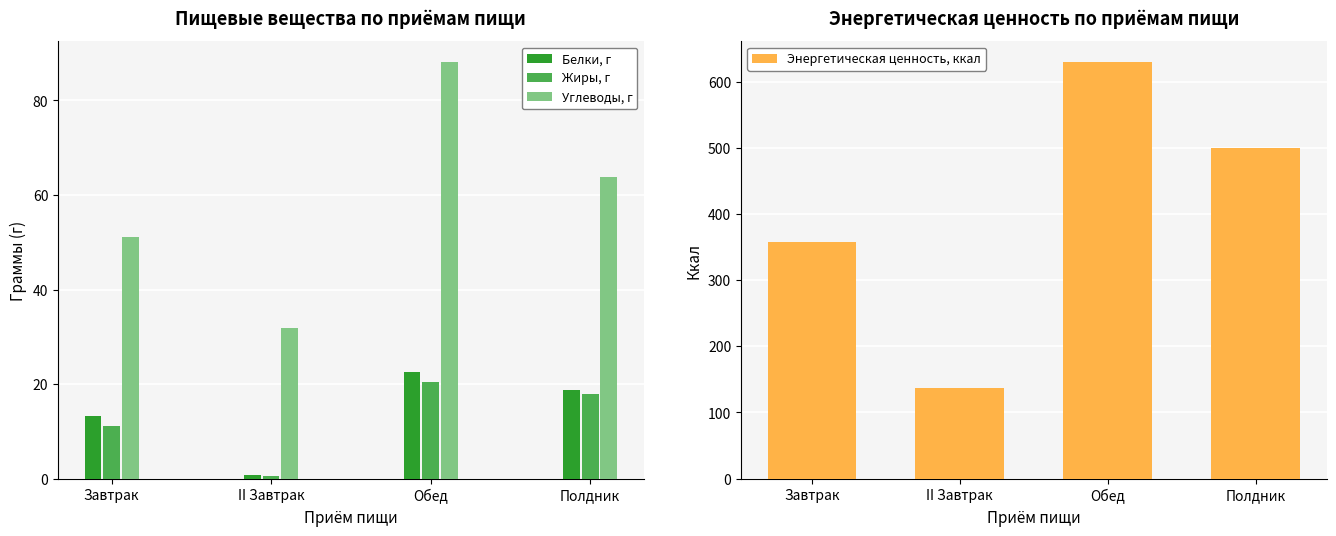

Rank the categories by Углеводы, г value from lowest to highest.

II Завтрак, Завтрак, Полдник, Обед